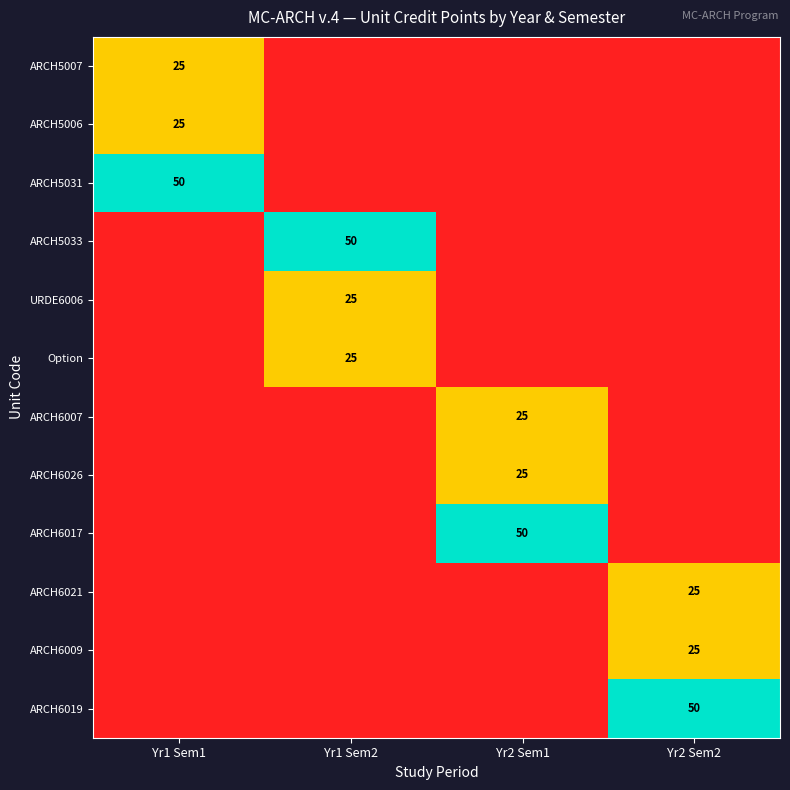

Is it true that ARCH5031 equals 68 at Yr1 Sem1?

False